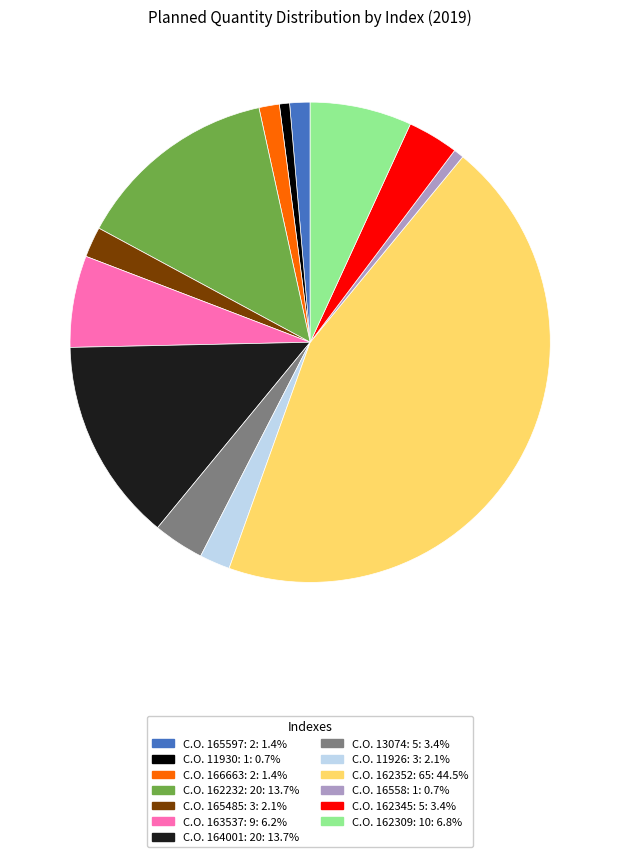

Is there any slice that represents more than half of the pie?

No